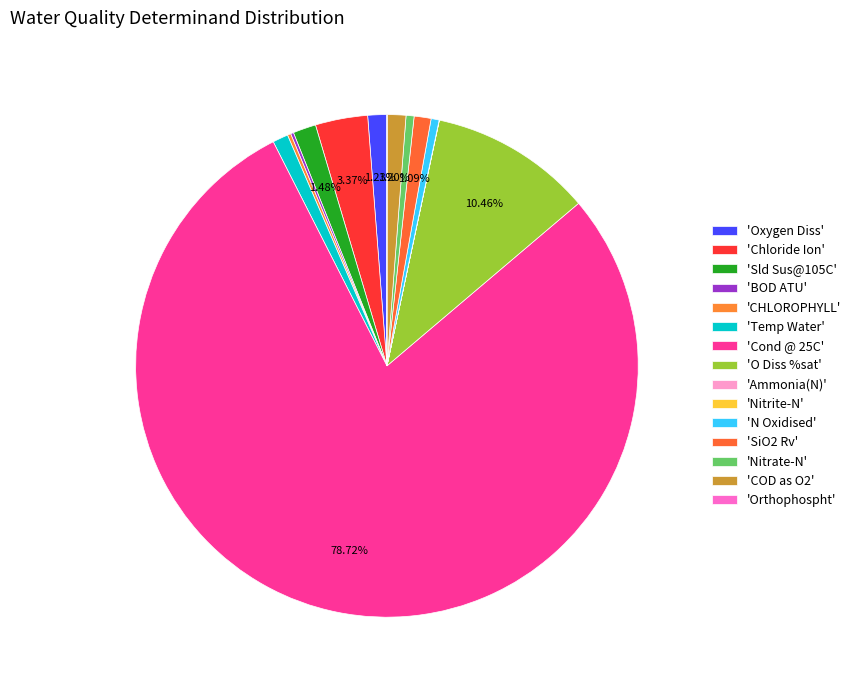

Rank the categories by value from lowest to highest.

Nitrite-N, Orthophospht, Ammonia(N), BOD ATU, CHLOROPHYLL, Nitrate-N, N Oxidised, Temp Water, SiO2 Rv, COD as O2, Oxygen Diss, Sld Sus@105C, Chloride Ion, O Diss %sat, Cond @ 25C